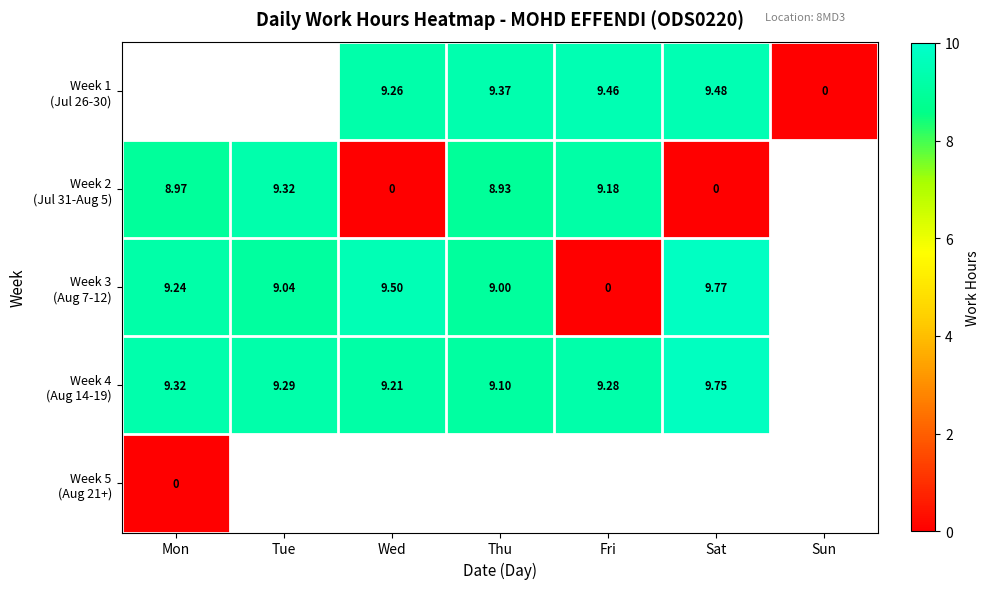

Which category has the highest value across all series?

Sat